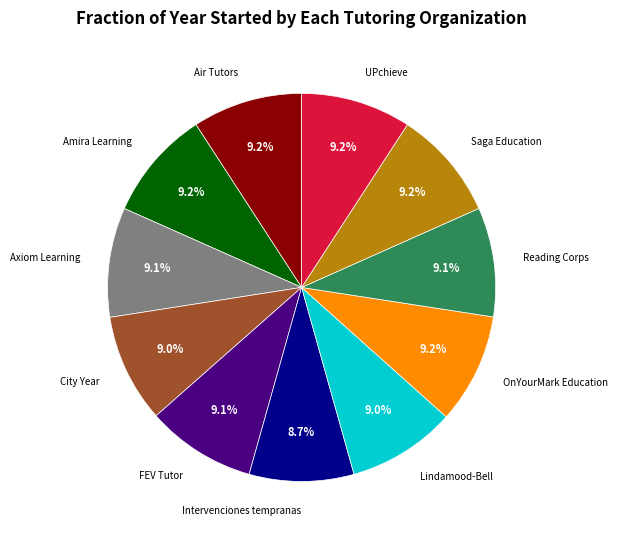

Is there a majority slice in this chart?

No